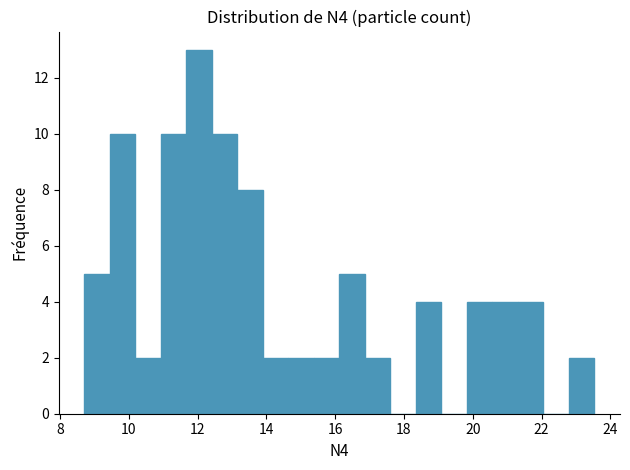

Around what value on the x-axis is the tallest bar? Give the approximate position of its centre, as read against the axis.

12.0